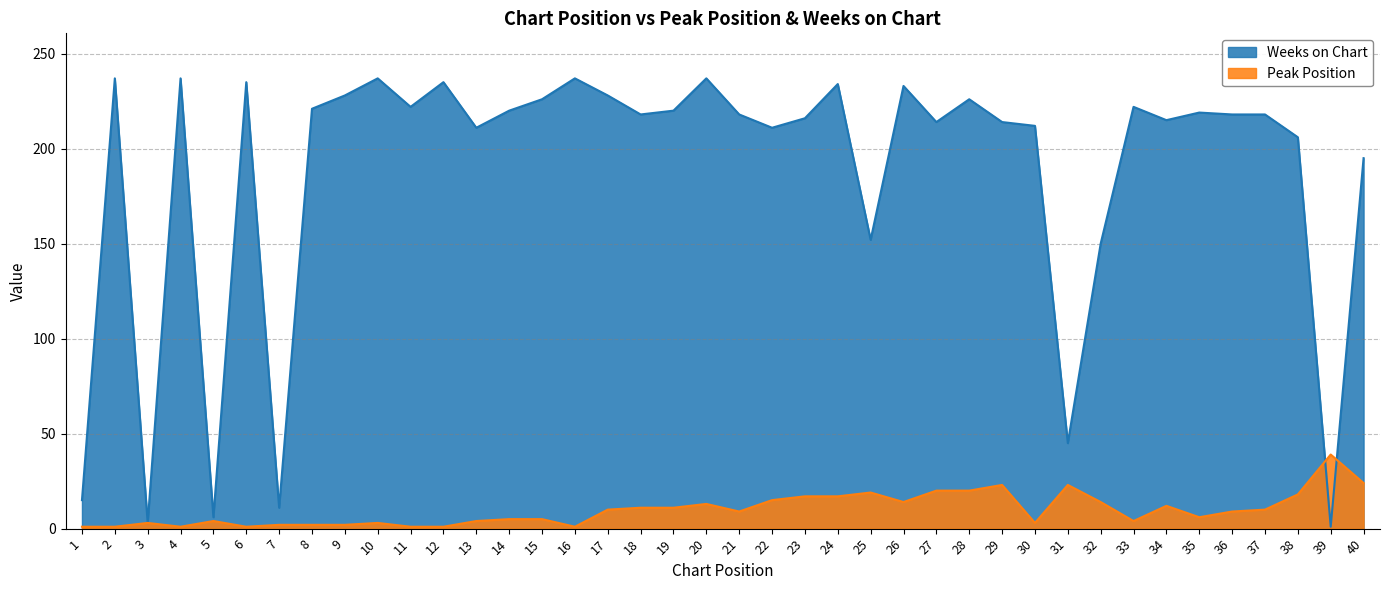

At 27, list the series in order from largest to smallest.

Weeks on Chart, Peak Position